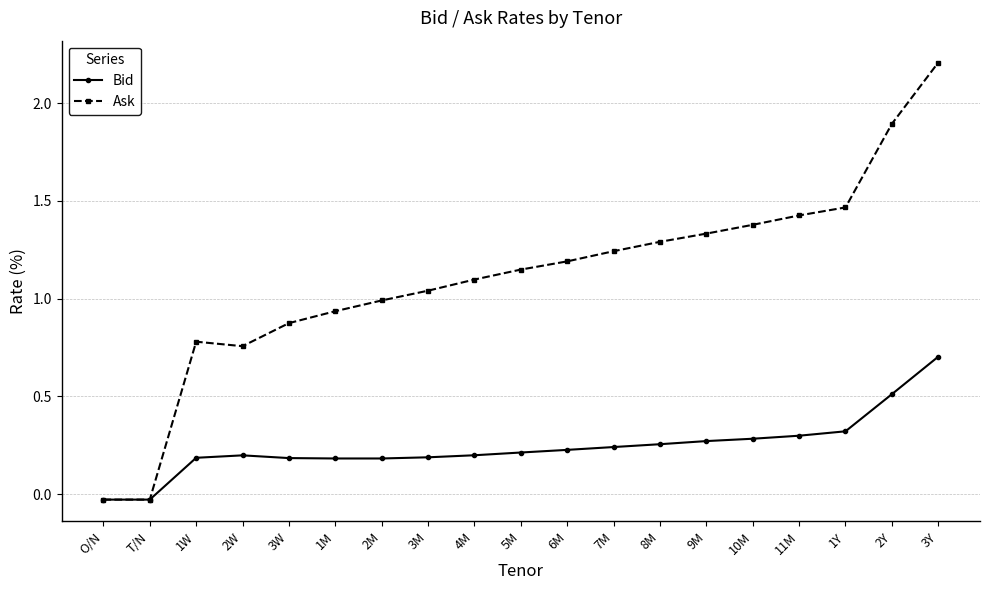

How many lines are shown in the chart?

2